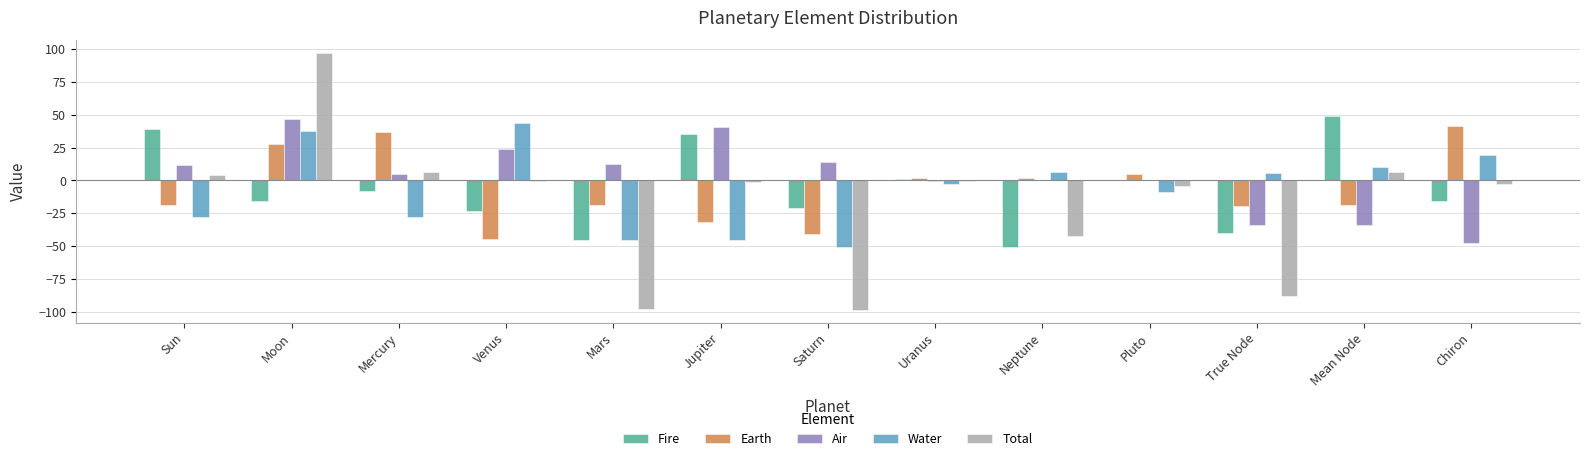

What is the sum of all Water values?

-87.1